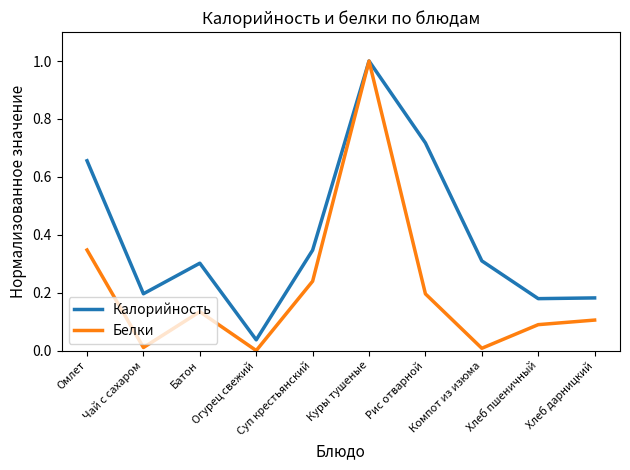

List the series in order of their overall mean, highest first.

Калорийность, Белки